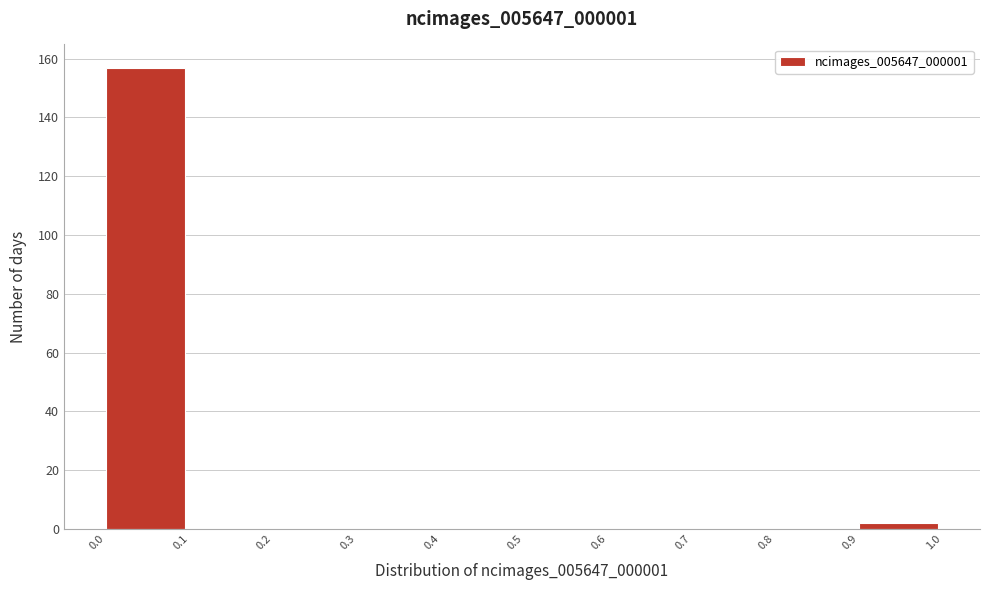

What is the height of the bar covering 0.0 to 0.1 on the x-axis? The values are not printed on the chart, so give them approximately, as read against the axis.

158